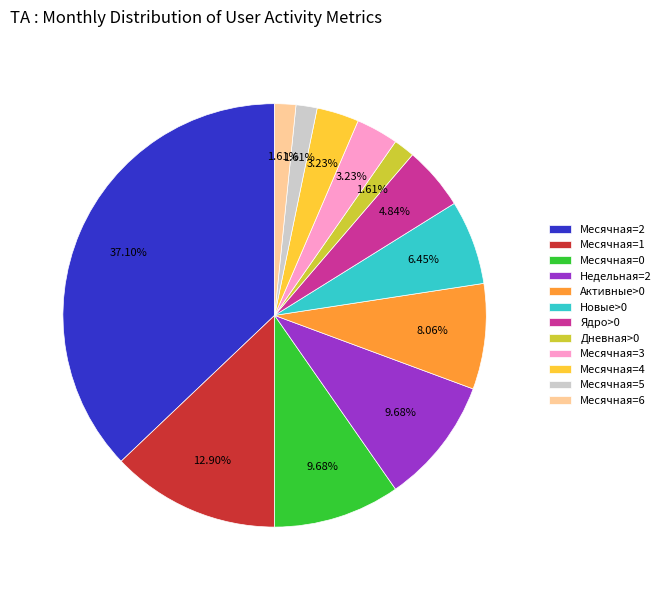

Does any single category account for the majority?

No